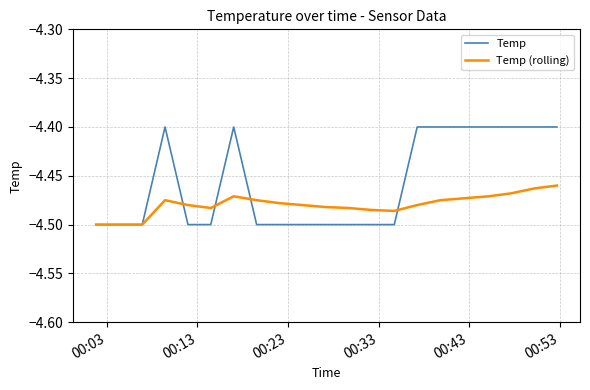

List the series in order of their overall mean, highest first.

Temp, Temp (rolling)